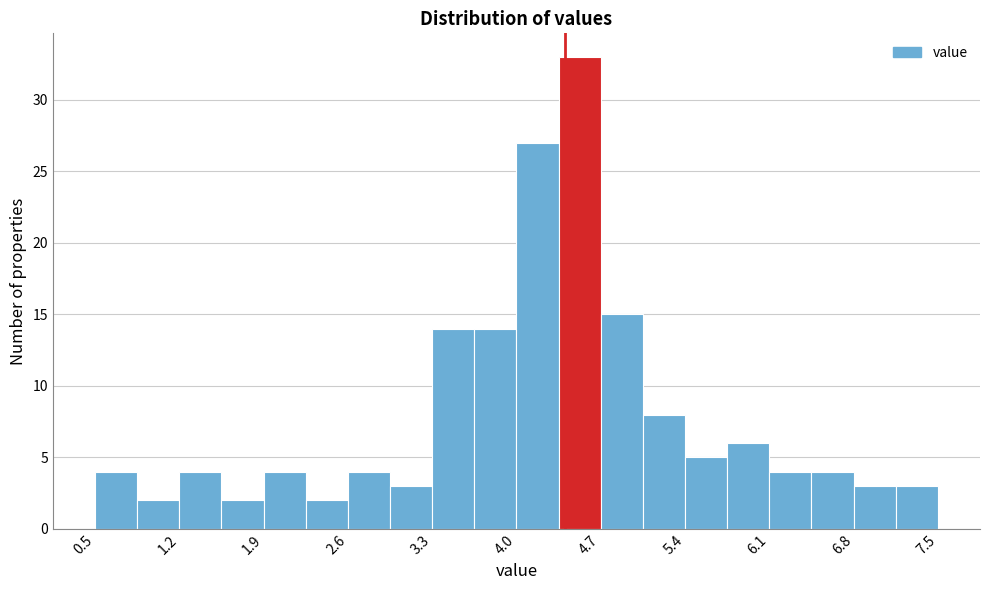

Read against the x-axis, roughly where is the centre of the tallest bar?

4.5